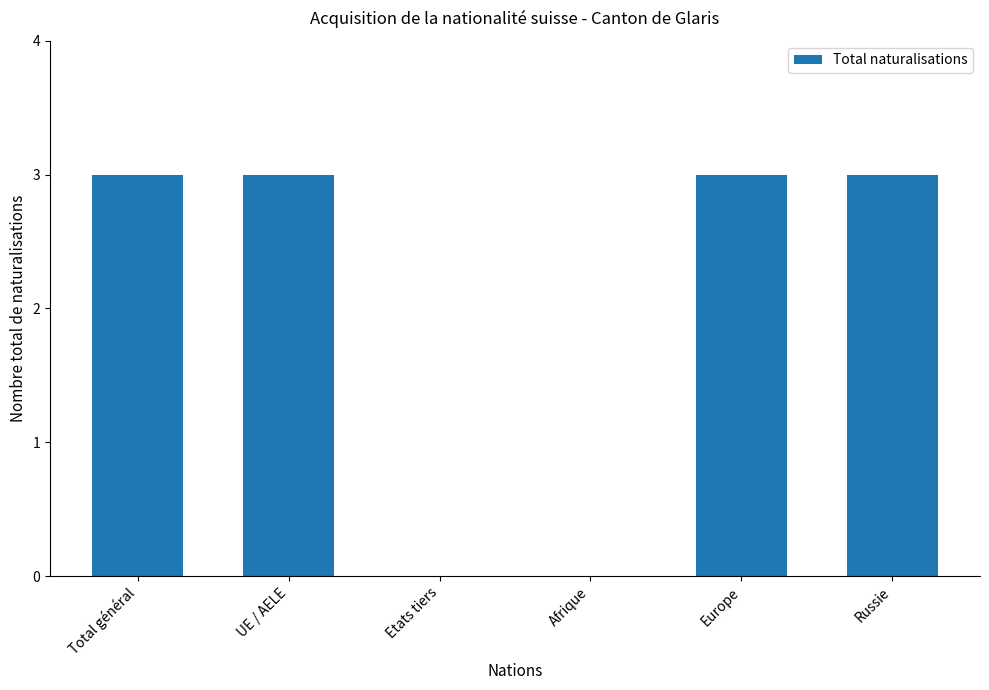

Reading right to left, list all the values displayed in this chart.

Russie=3	Europe=3	Afrique=0	Etats tiers=0	UE / AELE=3	Total général=3